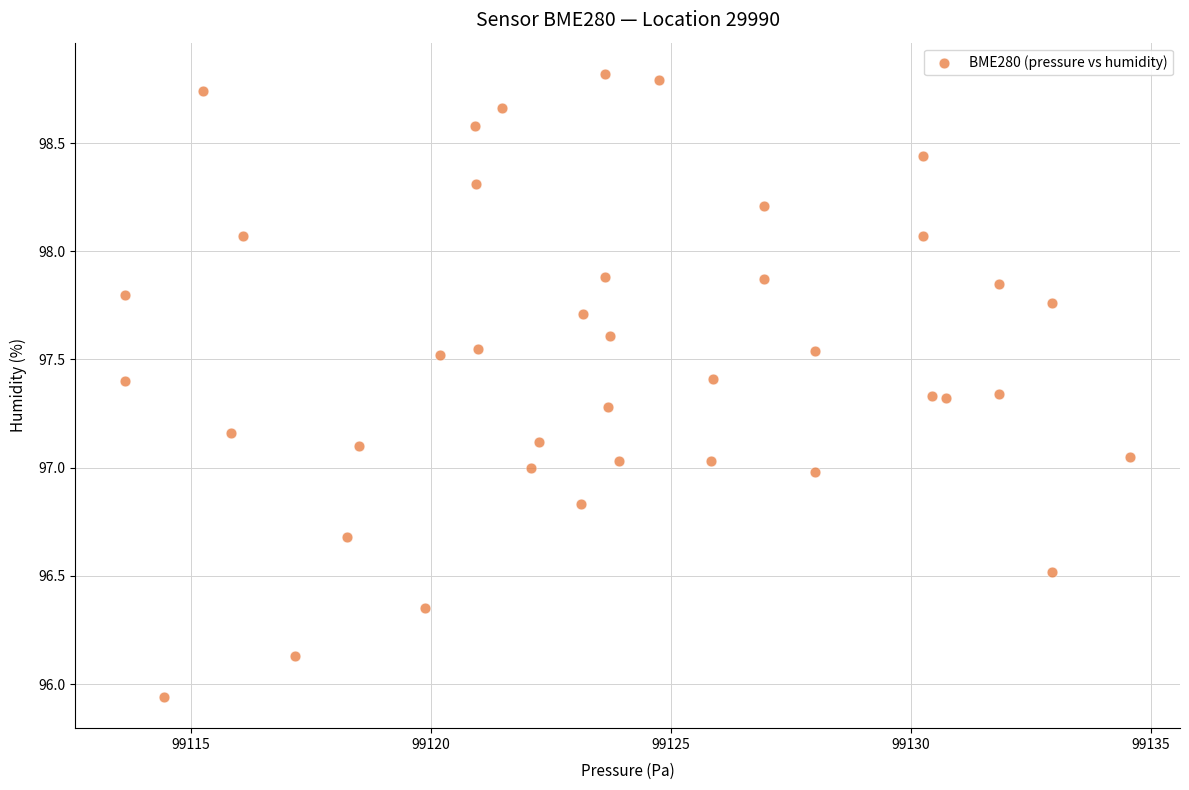

What is the range of Y values (max minus min)?

2.9